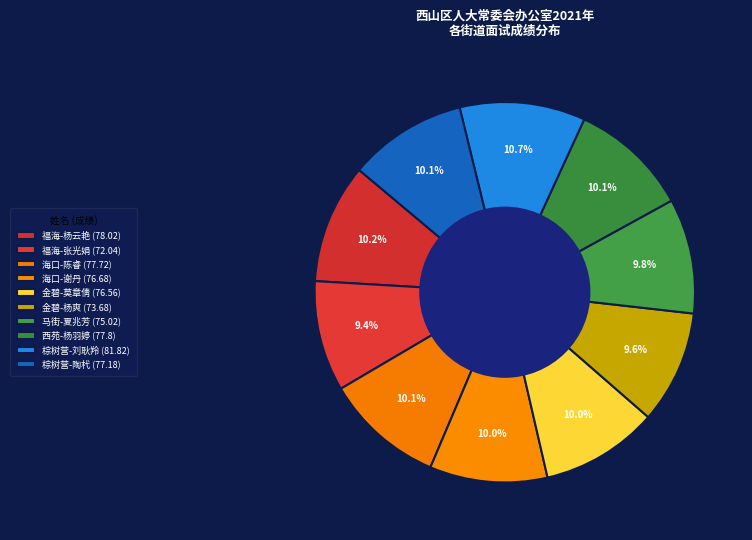

To the nearest percent, what is the average slice percentage?

10%